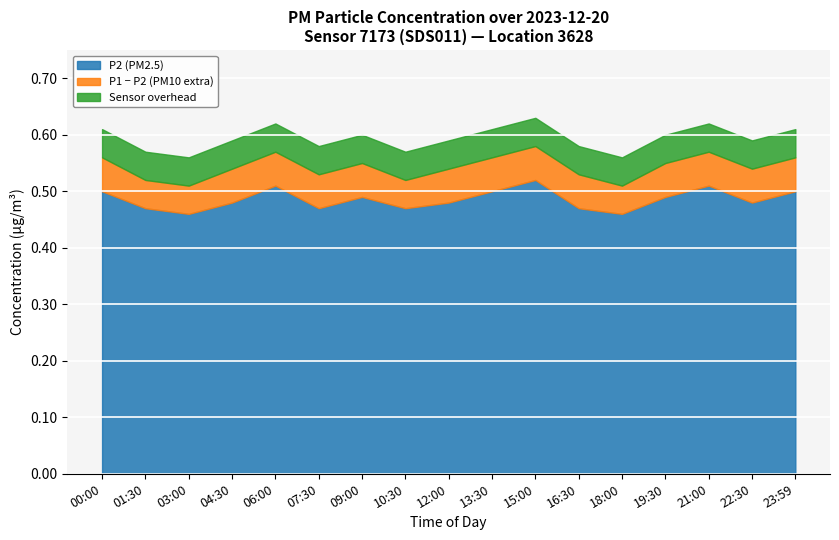

What is the minimum value shown in the chart?

0.5